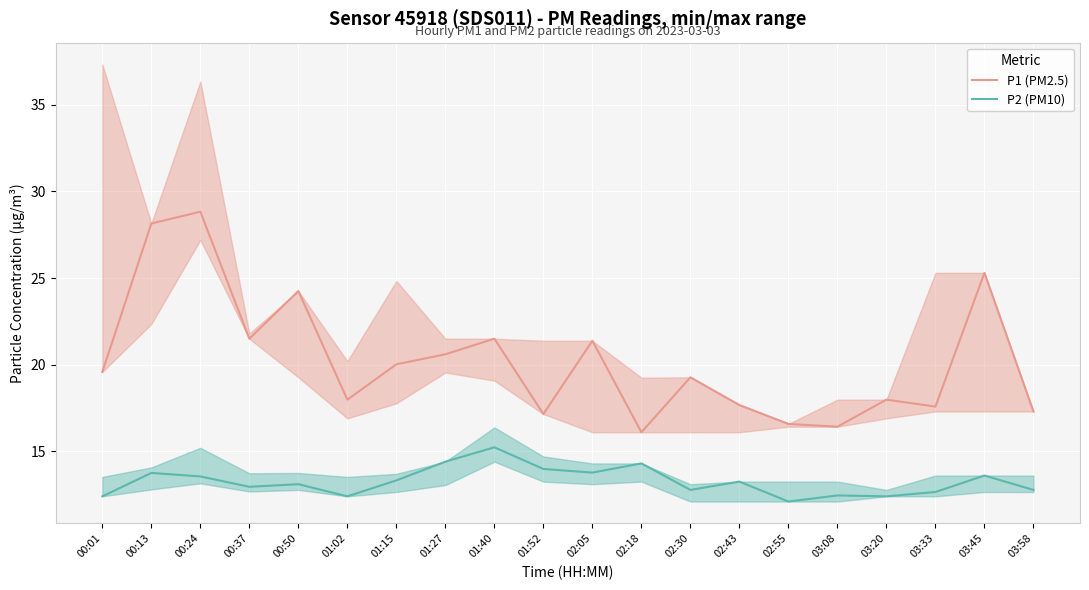

Rank the series by their maximum value, from lowest to highest.

P2 (PM10), P1 (PM2.5)